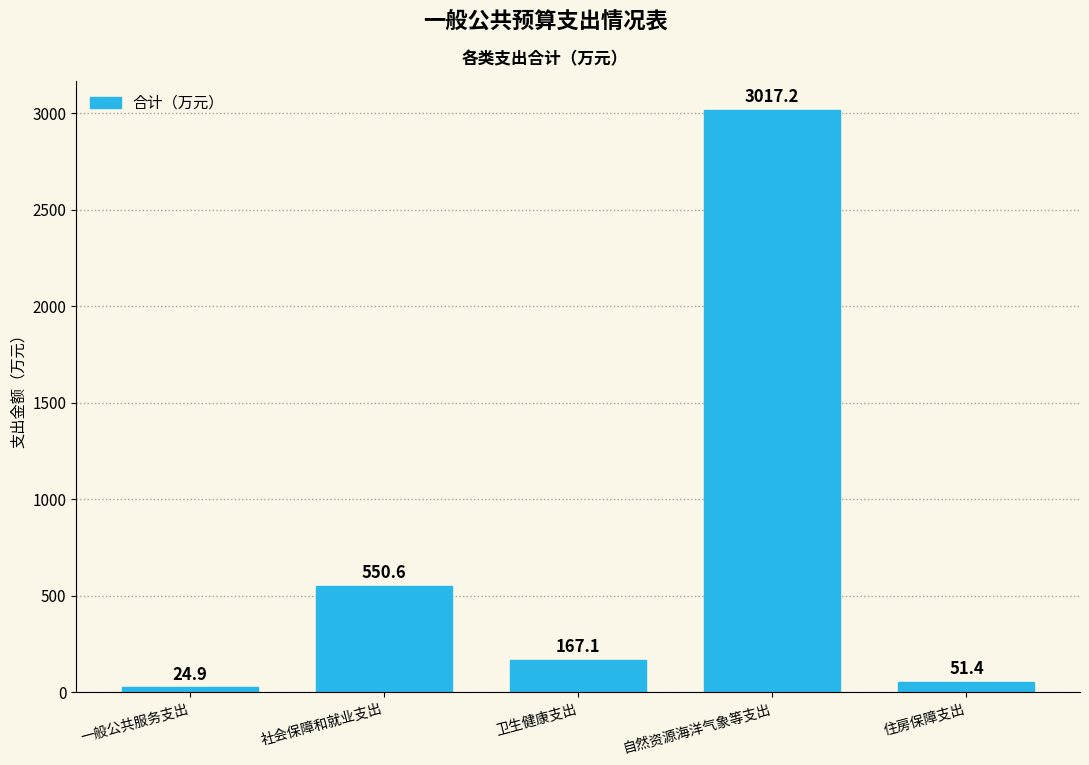

Reading right to left, list all the values displayed in this chart.

51.4	3017.2	167.1	550.6	24.9